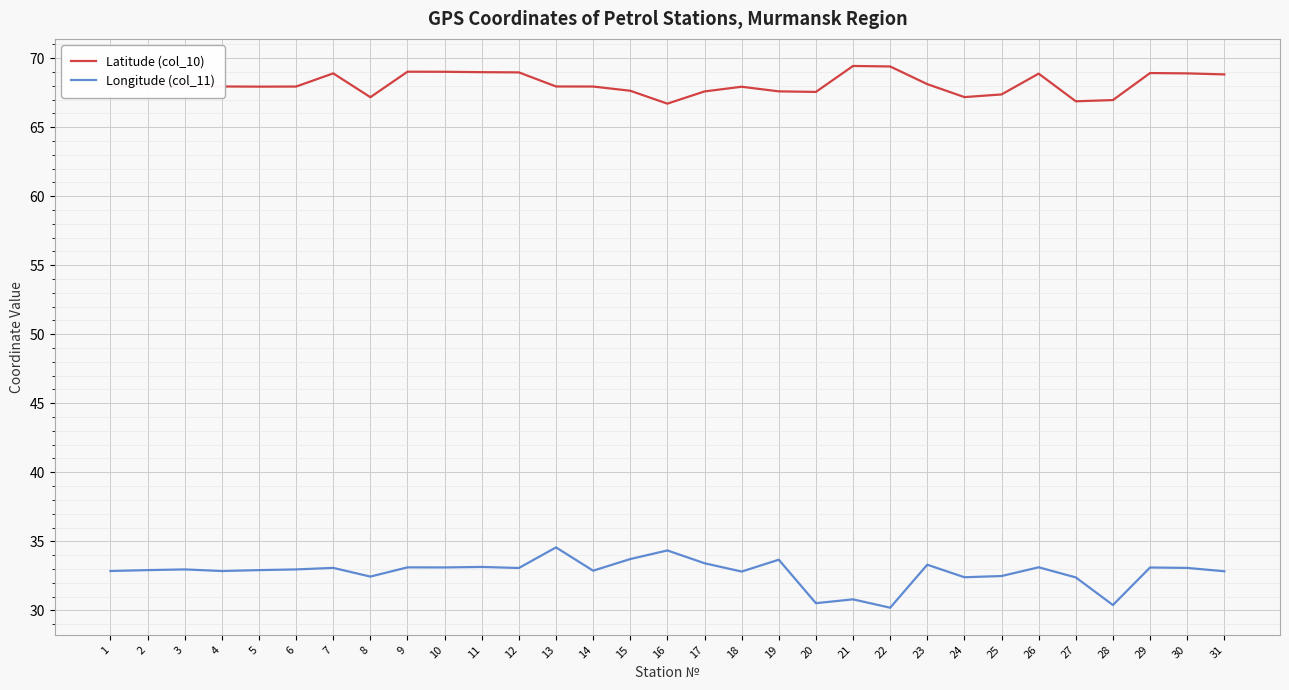

Which series has the largest range (max minus min)?

Longitude (col_11)